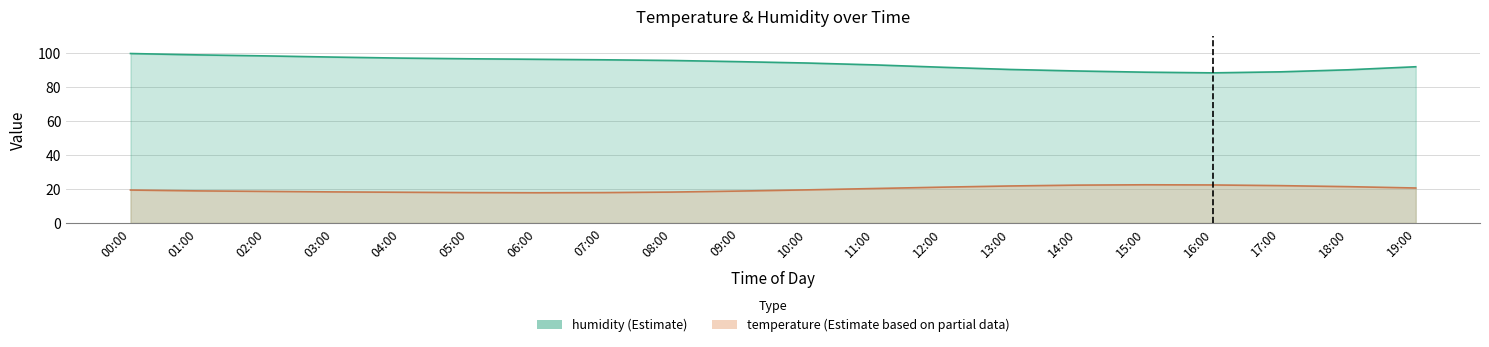

Is it true that humidity equals 94.3 at 10:00?

True